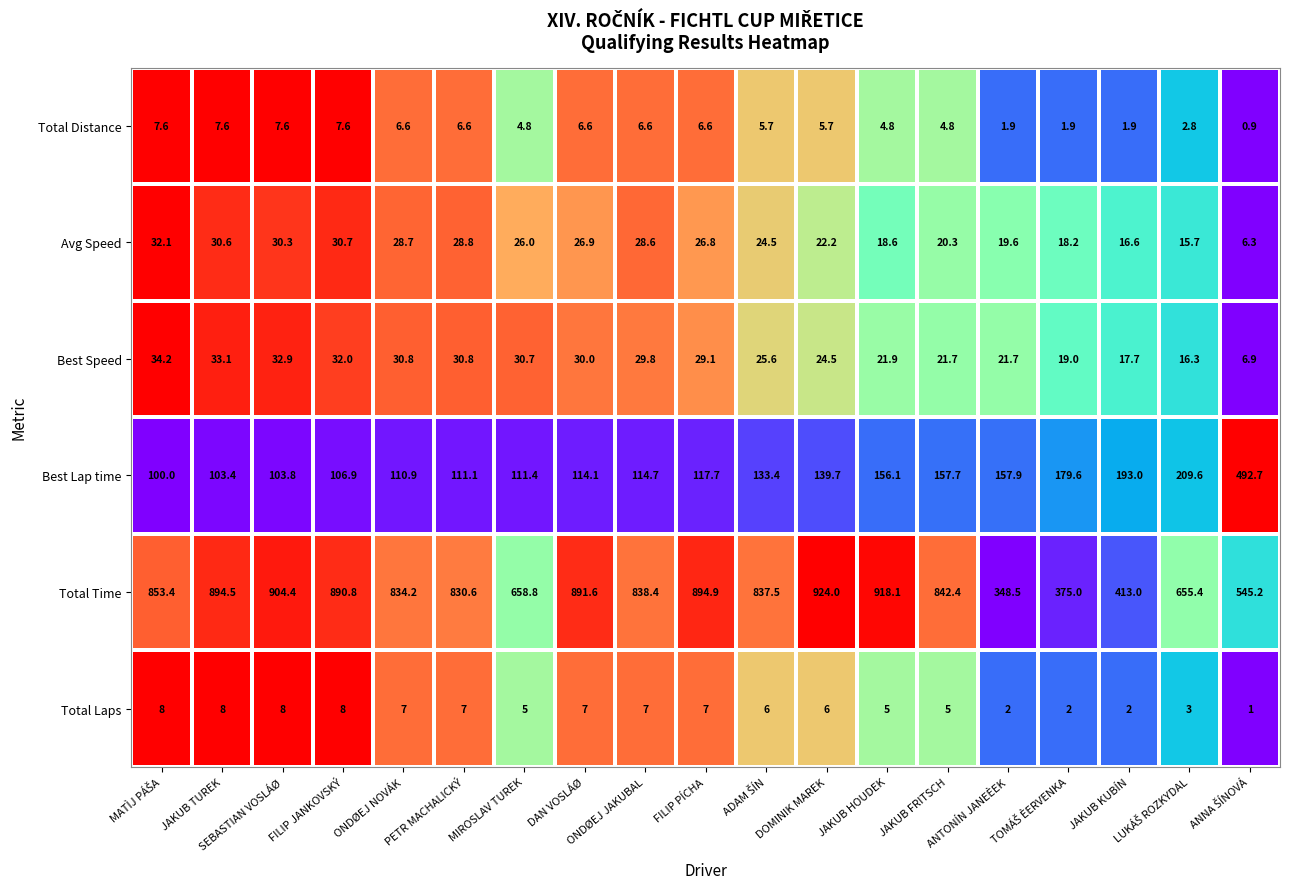

What is the difference between the maximum and second lowest values in the Best Speed series?

17.9